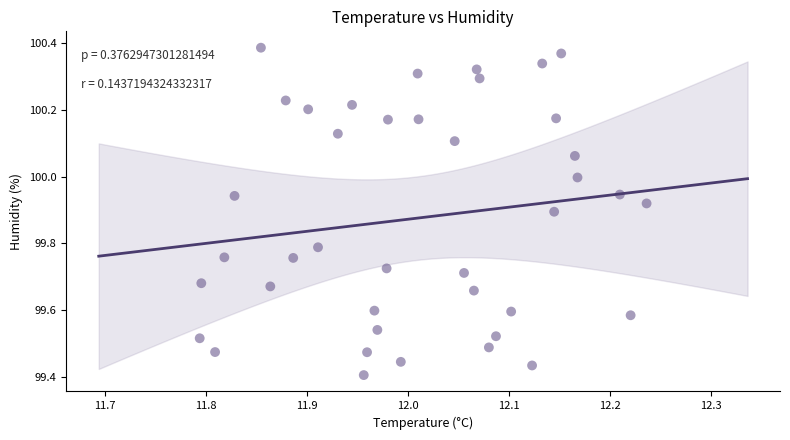

What is the range of X values (max minus min)?

0.4